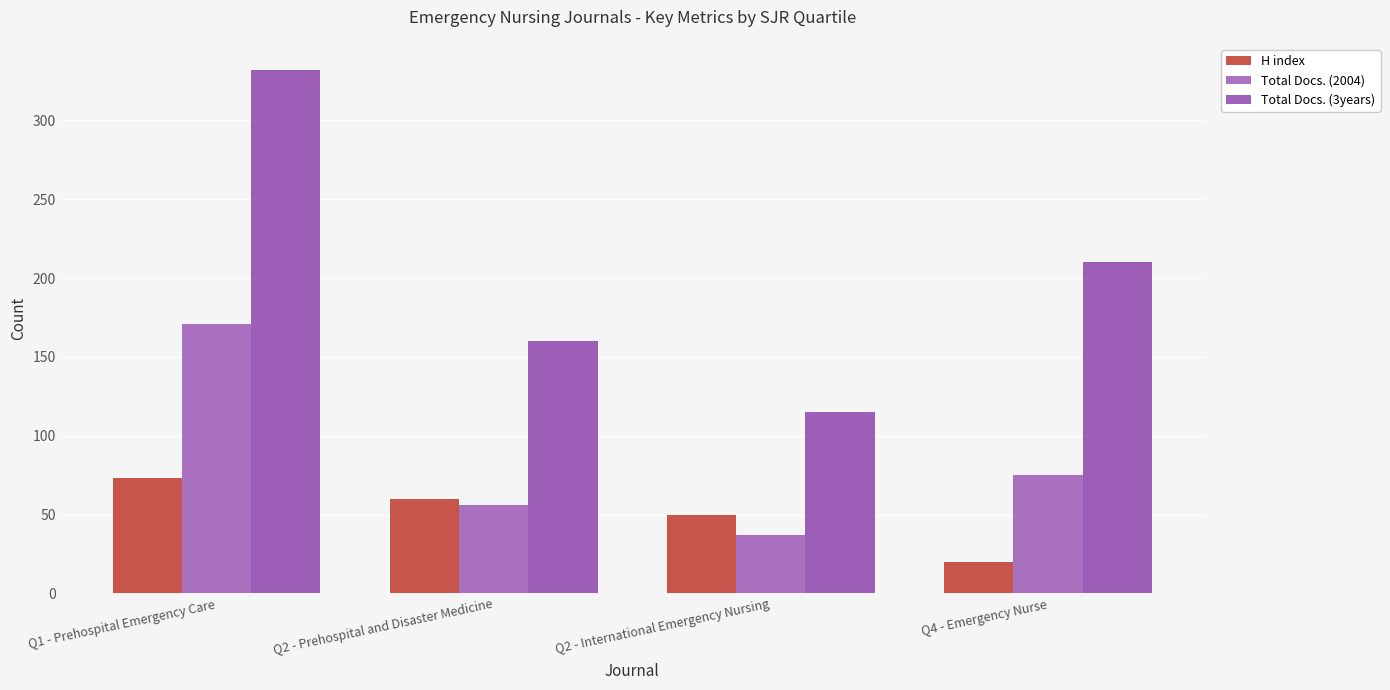

Which category has the lowest value across all series?

Q4 - Emergency Nurse